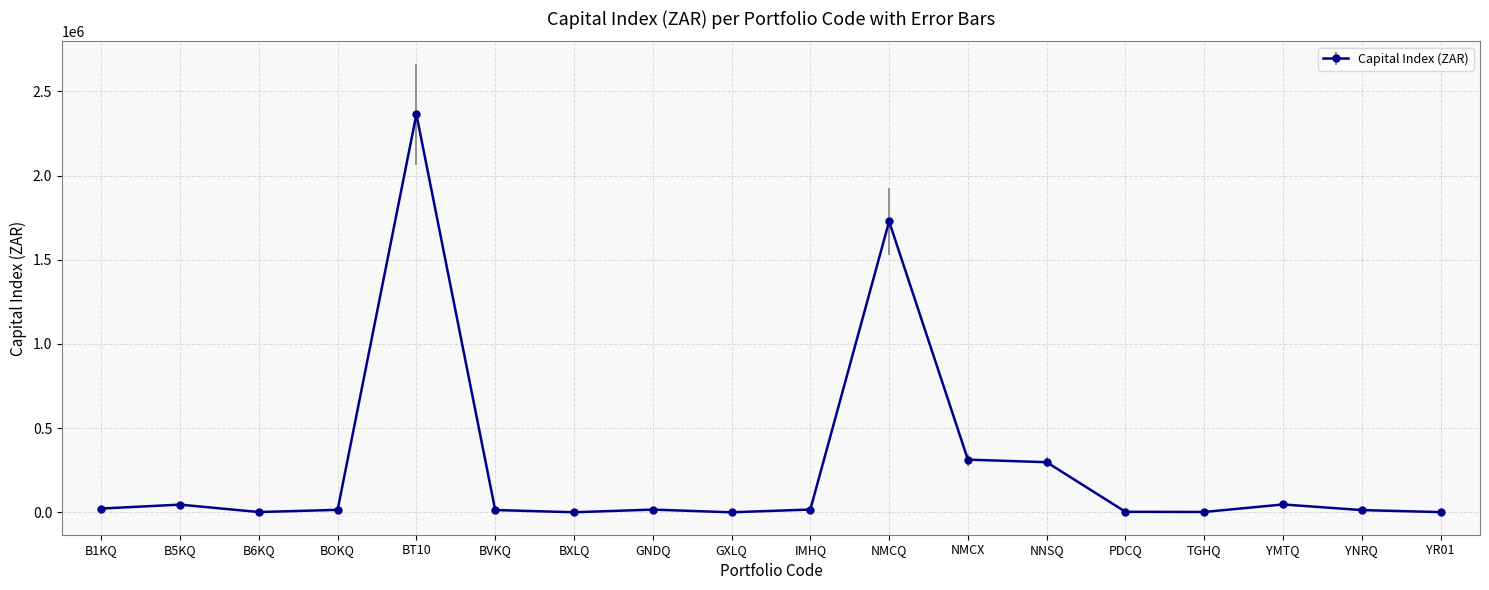

True or false: there are more than 0 points higher than both neighbors.

True